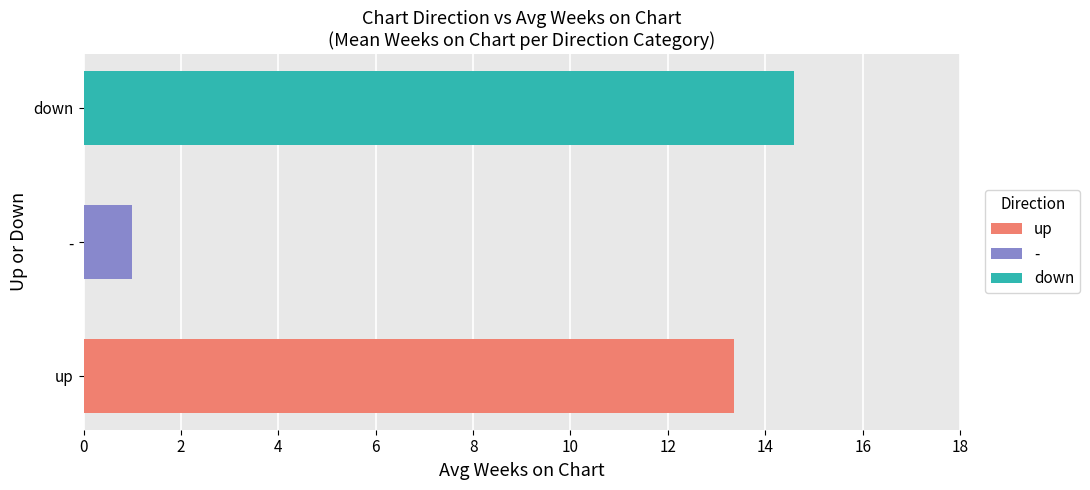

How many data points in up are above 10?

1